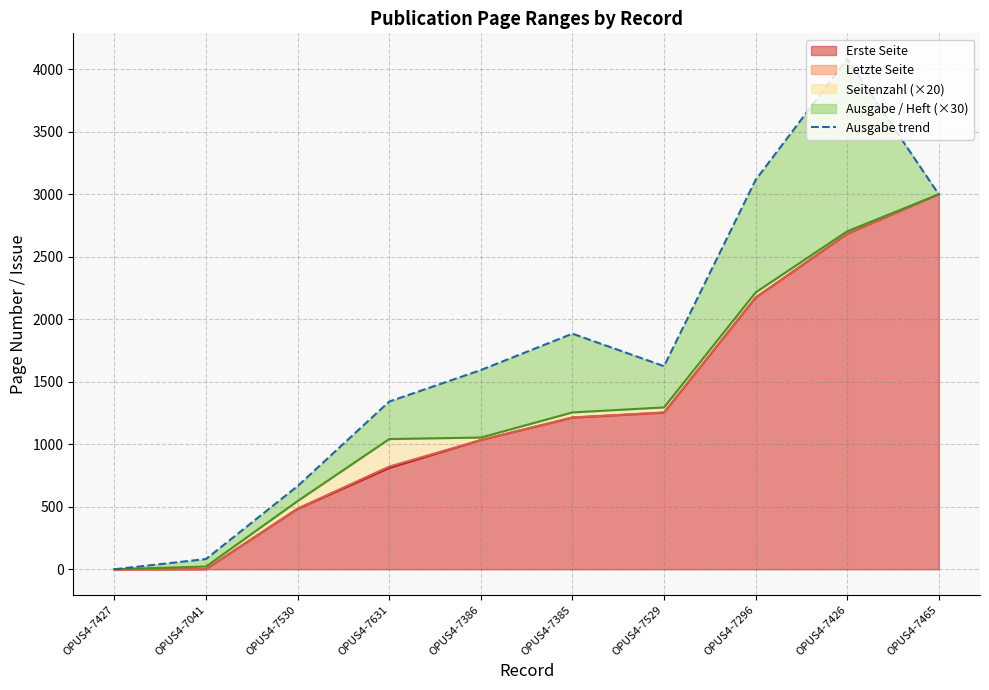

What is the label of the 3rd point from the left?

OPUS4-7530